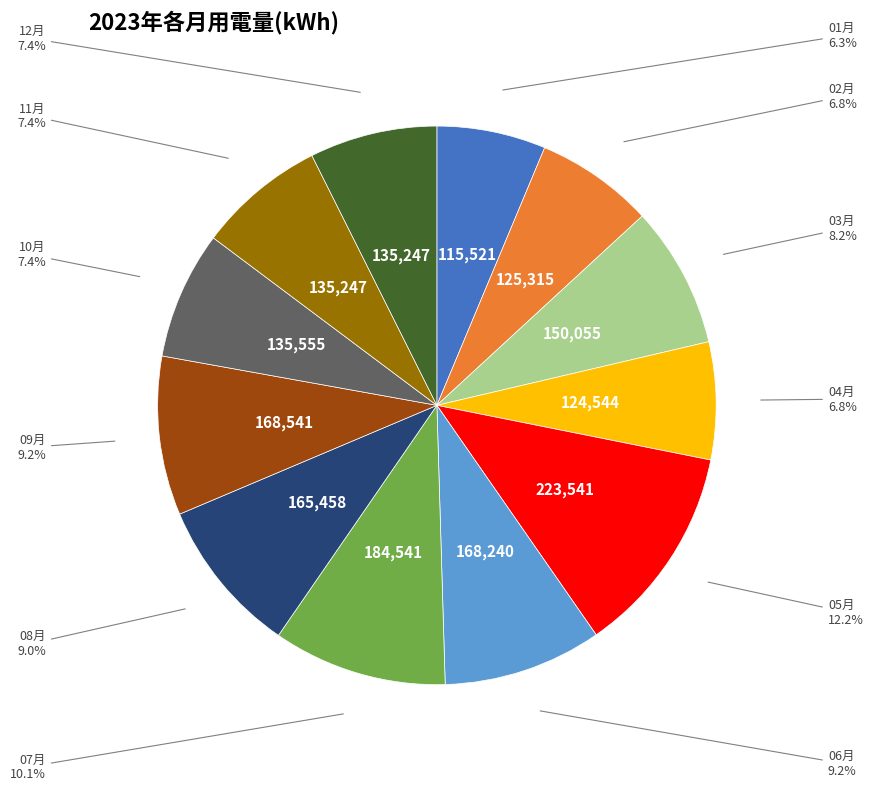

The 06月 slice represents 21% of the pie. True or false?

False